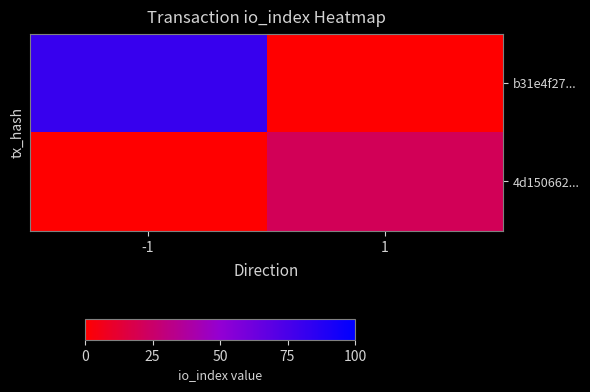

Count the number of categories in the chart.

2